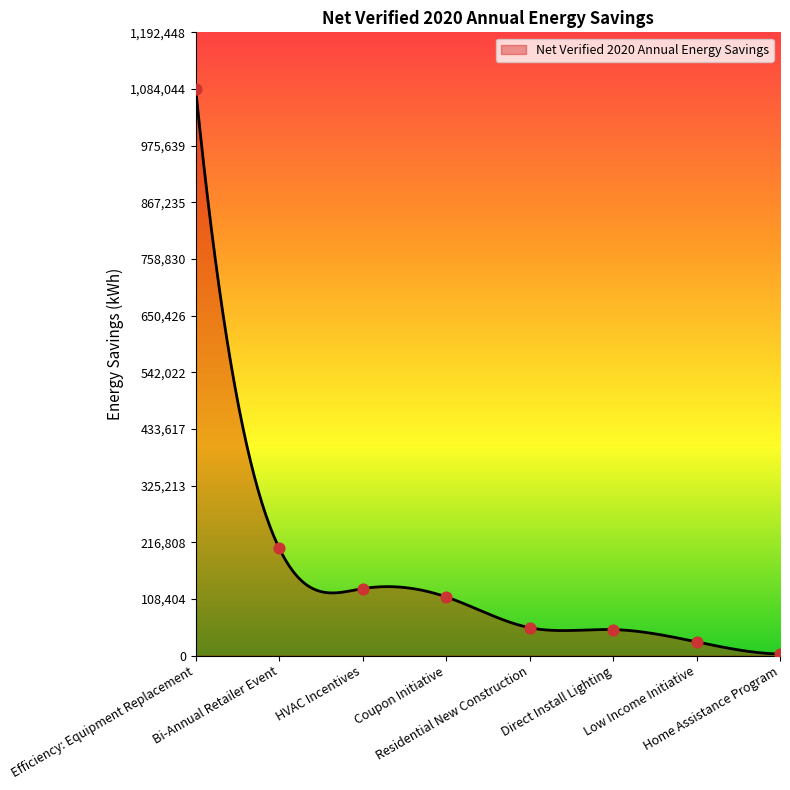

What is the ratio of the value at Direct Install Lighting to the value at HVAC Incentives?

0.4